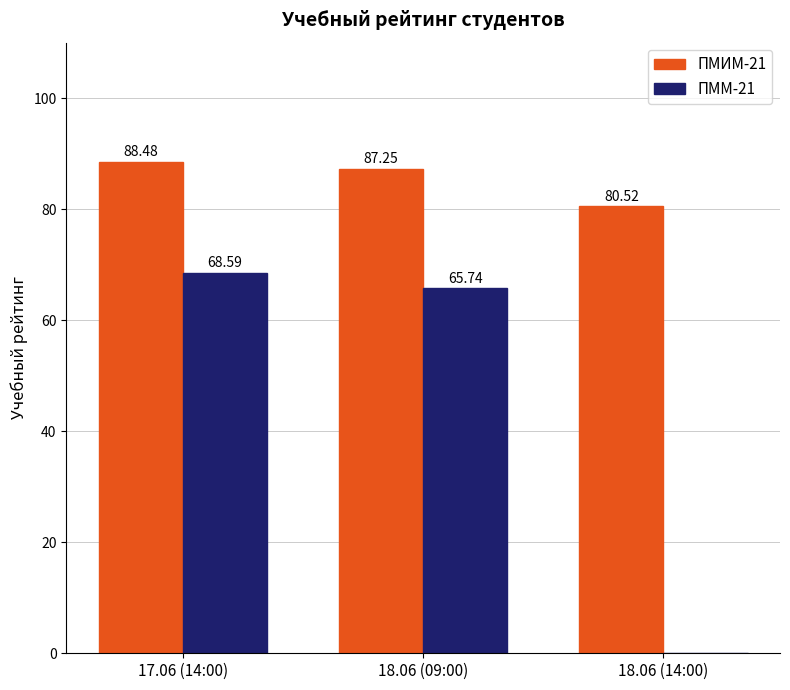

How many values in the ПММ-21 series exceed 65?

2